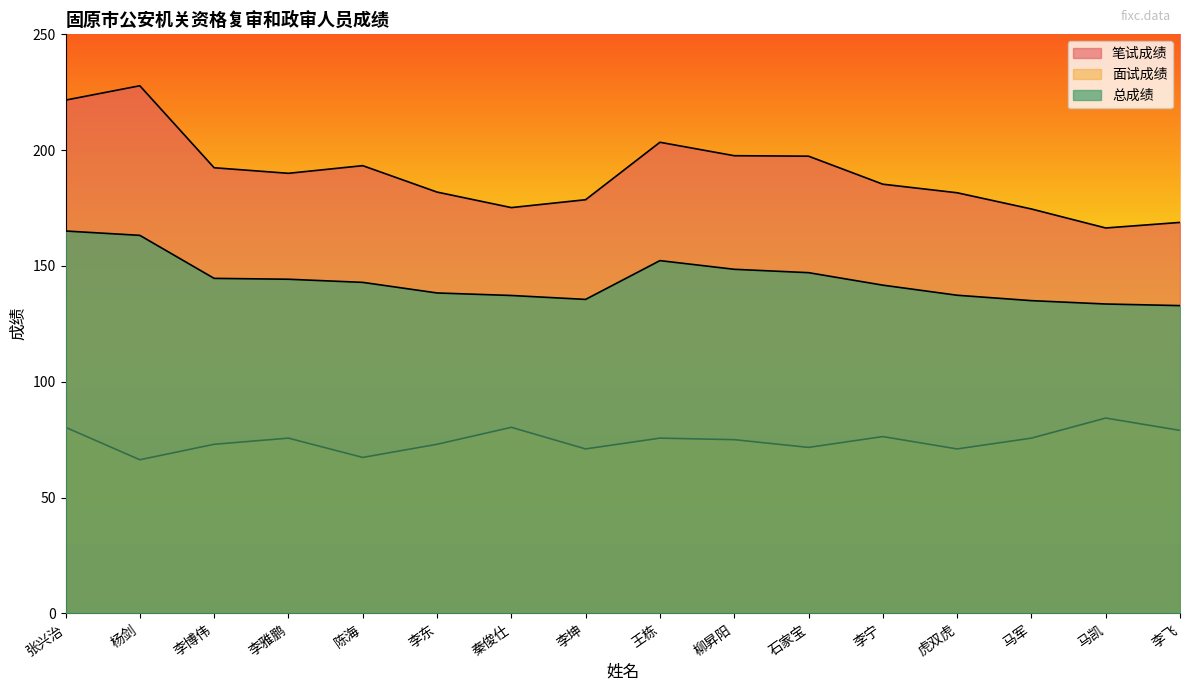

Where does the 总成绩 series first go above 142?

张兴治